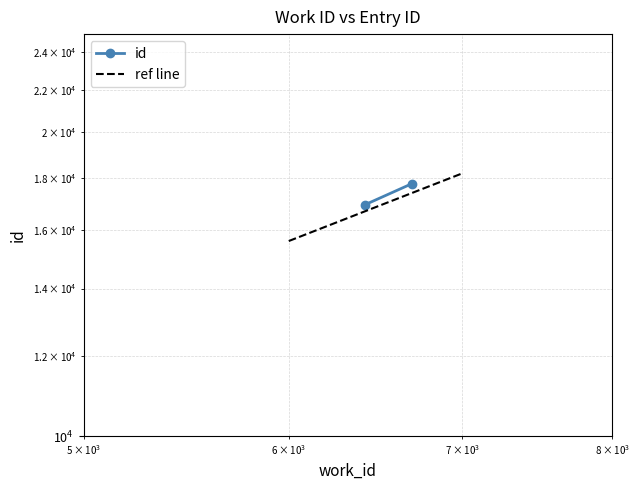

How many distinct data groups are displayed?

2